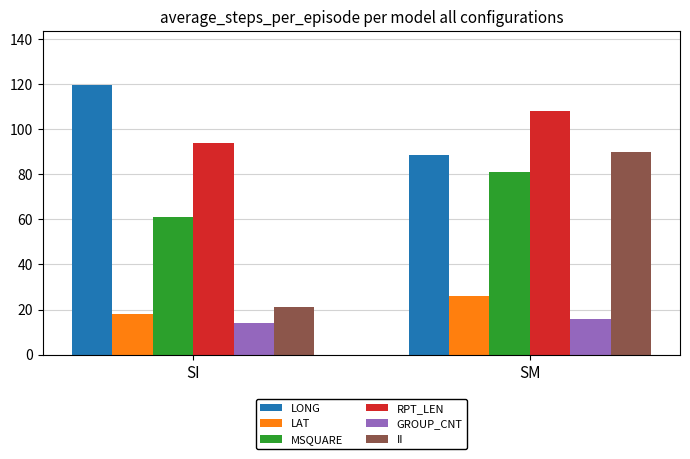

What is the difference between the maximum and minimum values in the MSQUARE series?

20.0